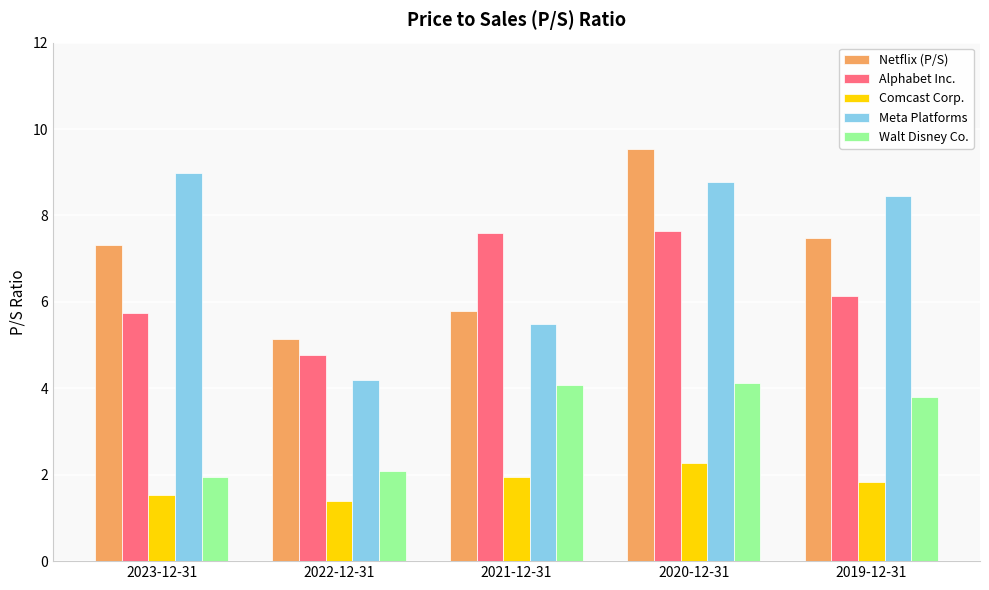

Which series has the largest range (max minus min)?

Meta Platforms